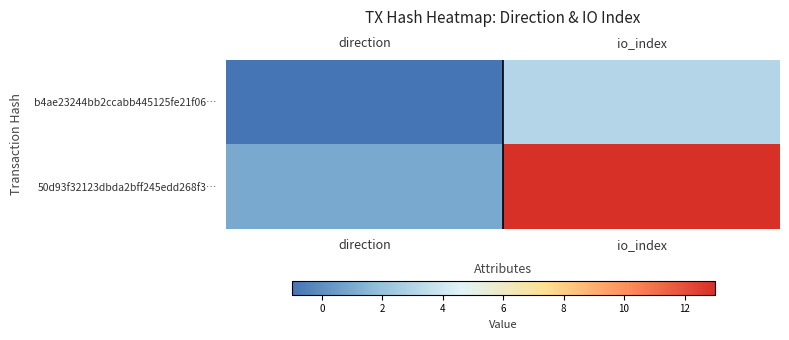

At how many categories does at least one series exceed 4?

1